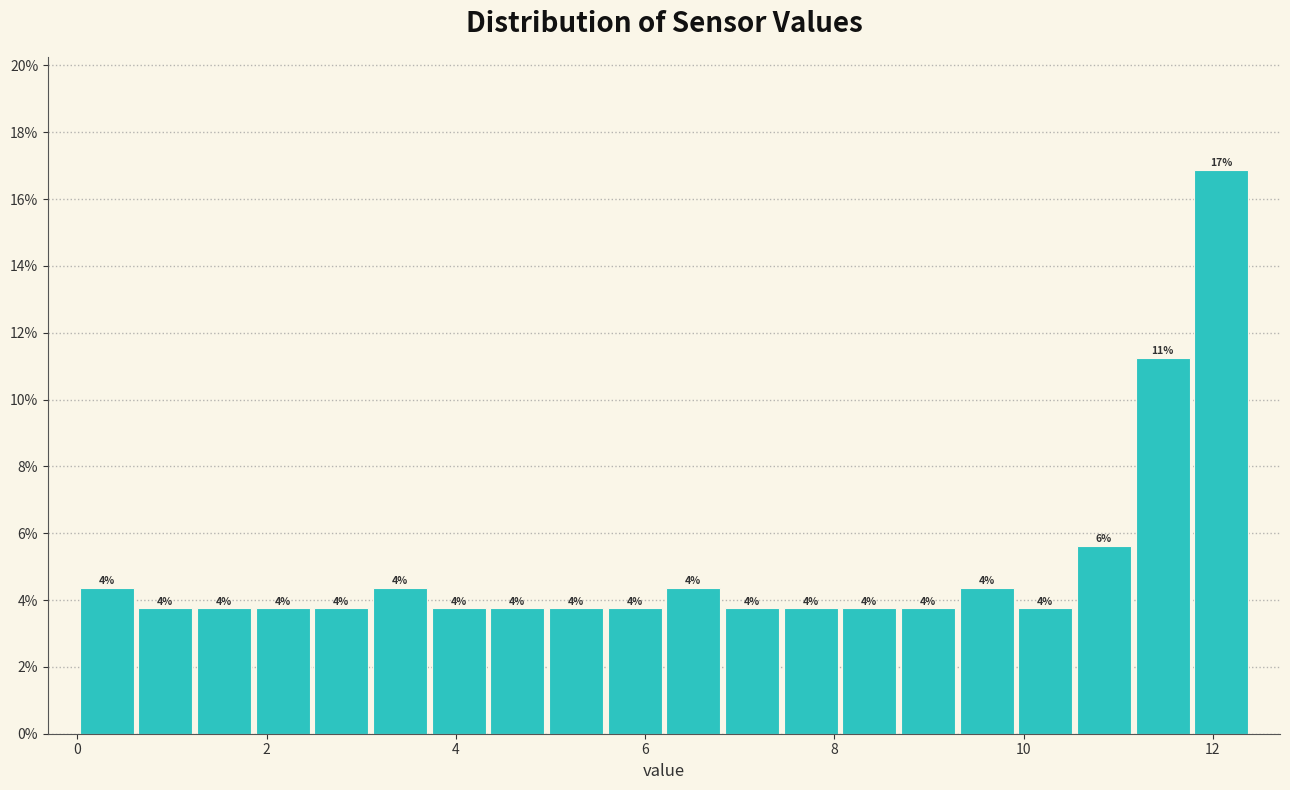

Read against the x-axis, roughly where is the centre of the tallest bar?

12.0